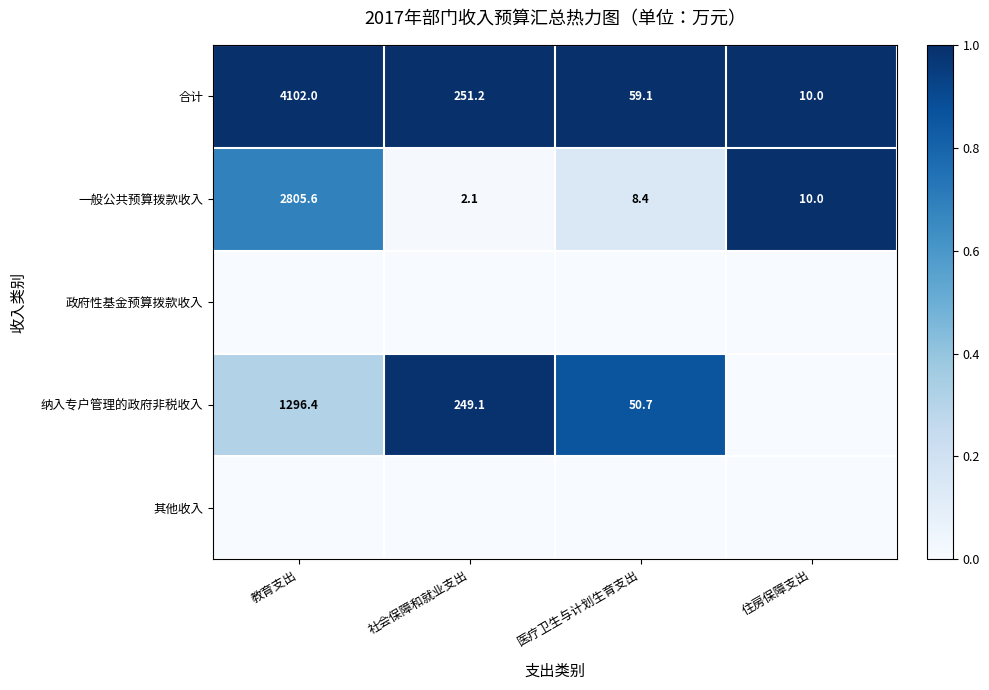

True or false: 一般公共预算拨款收入 has a value of 2.1 at 社会保障和就业支出.

True